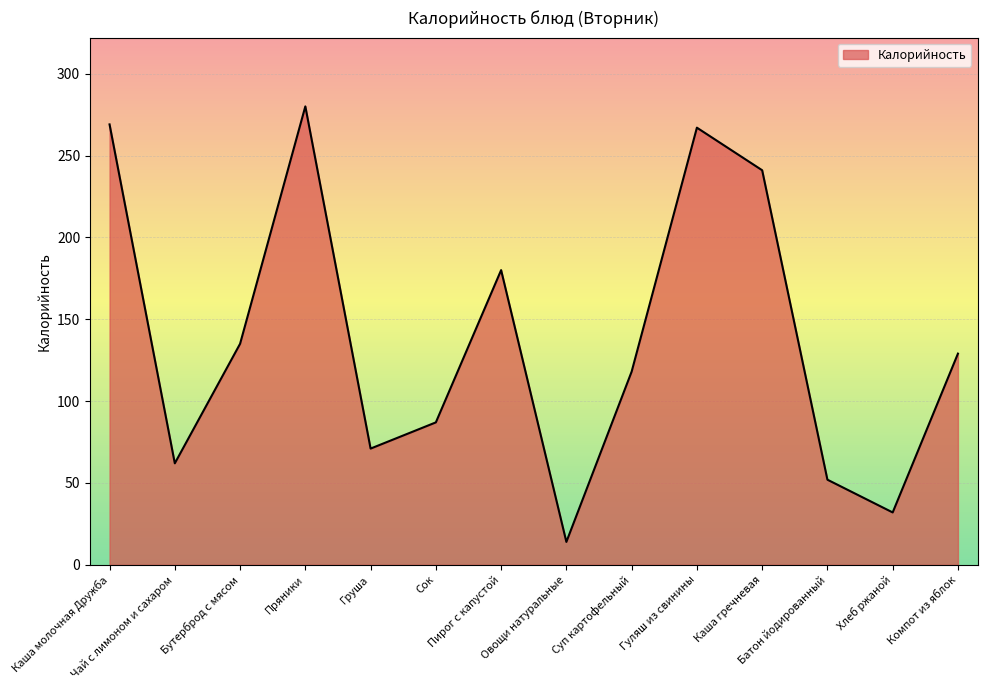

True or false: the data has more than 1 interior local peaks.

True